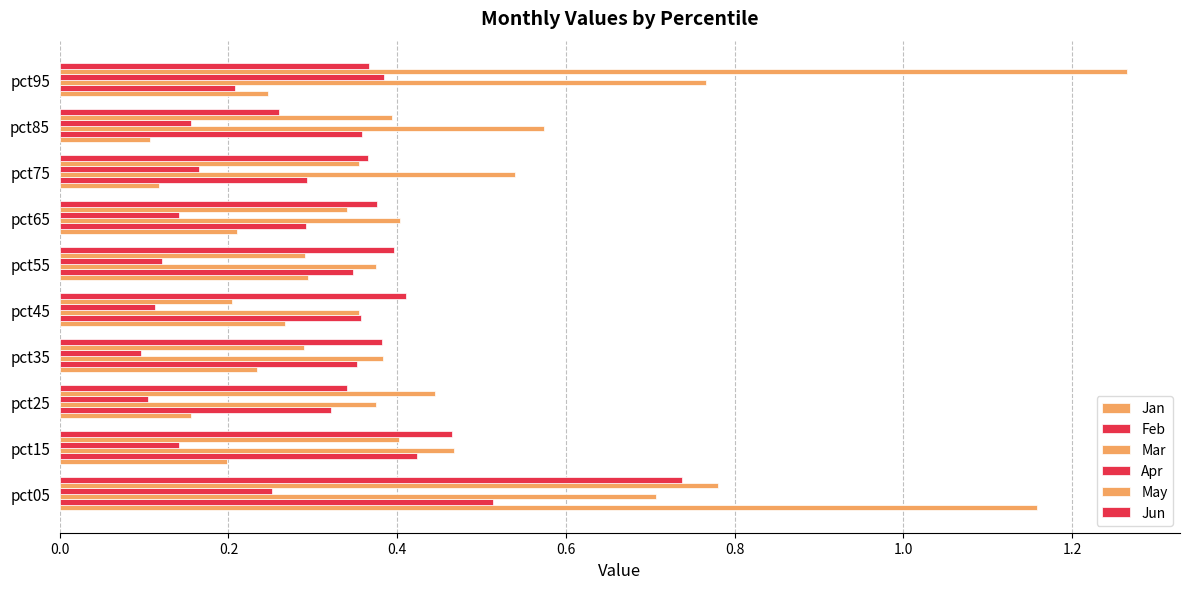

How many series are shown in this chart?

6